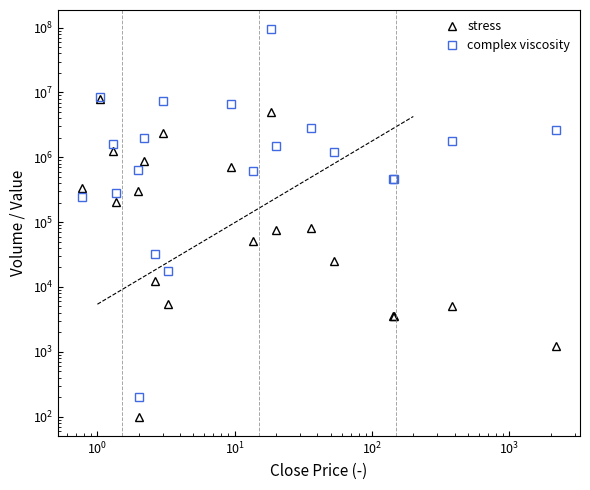

What is the difference between the maximum and second lowest values in the complex viscosity series?

94042067.0